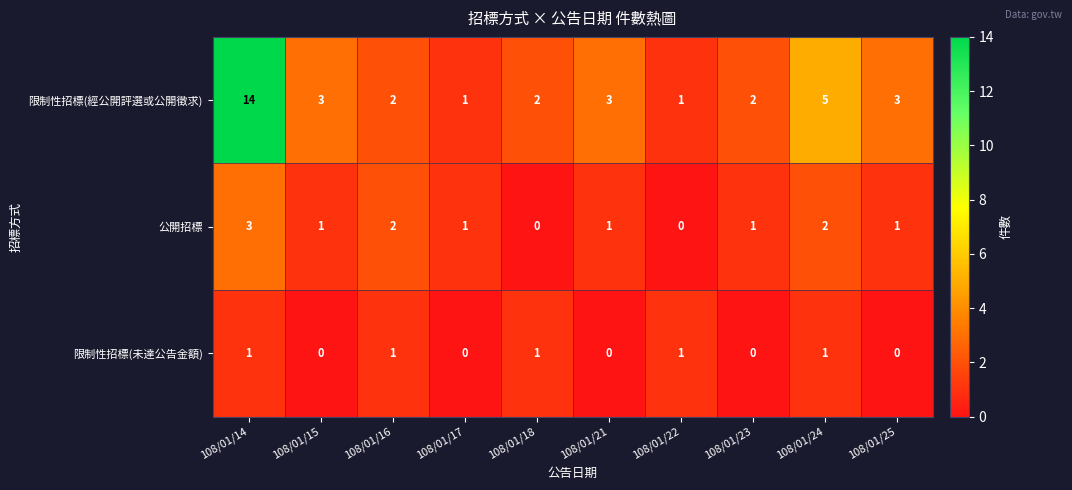

Rank the series by their average value, from highest to lowest.

限制性招標(經公開評選或公開徵求), 公開招標, 限制性招標(未達公告金額)